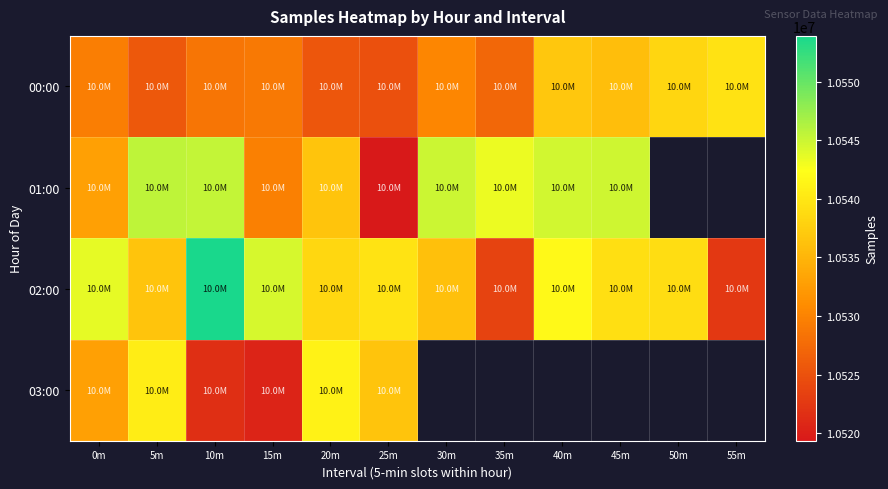

Is the value of 01:00 at 55m greater than the value of 03:00 at 55m?

No